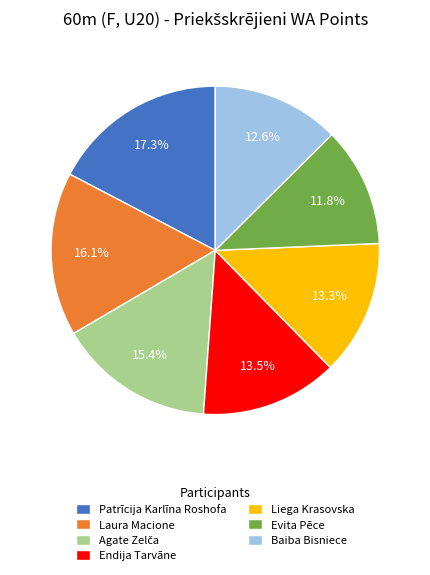

Is there any slice that represents more than half of the pie?

No